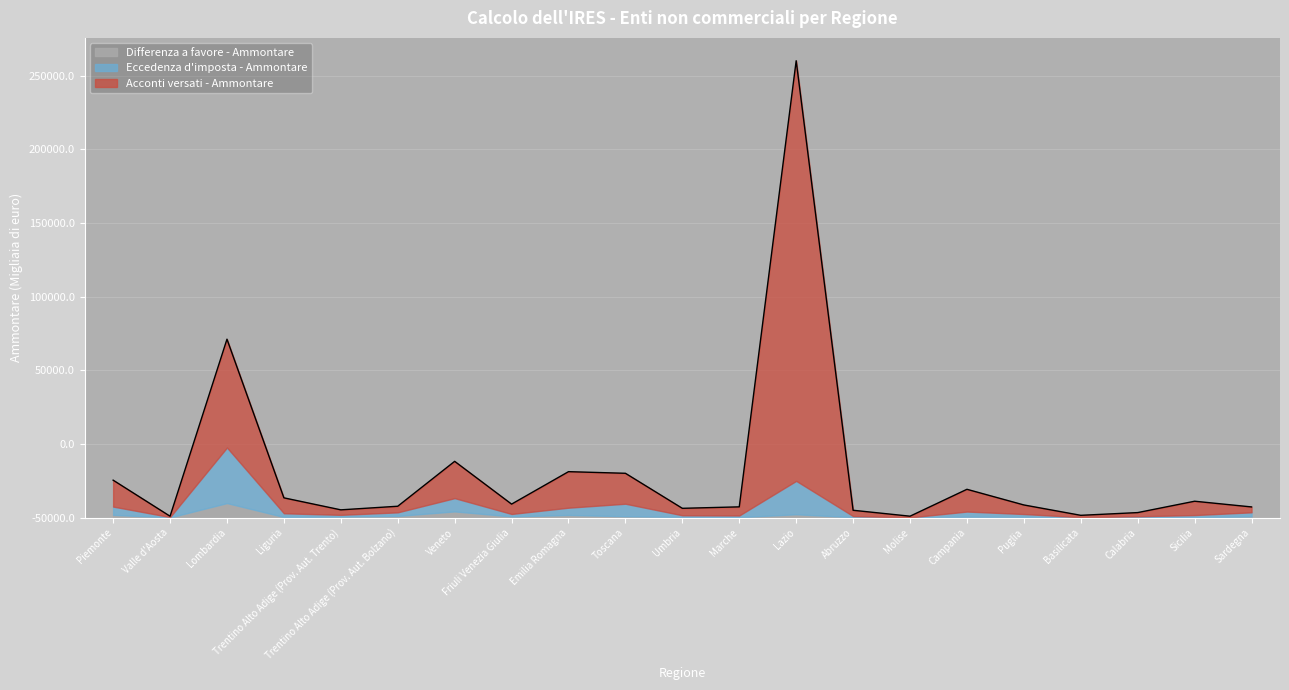

True or false: Differenza a favore - Ammontare and Acconti versati - Ammontare cross at least once.

False